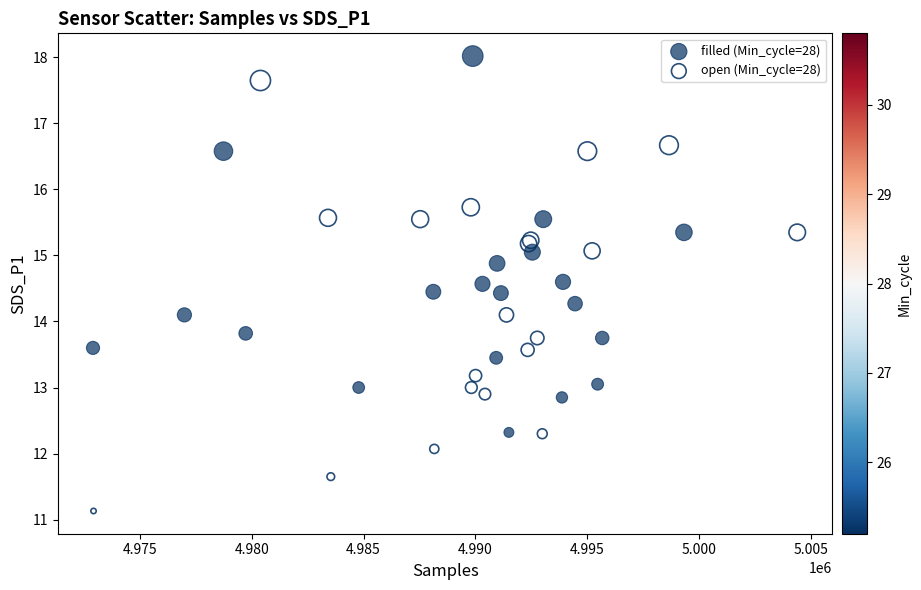

Which series reaches the minimum Y coordinate?

open (Min_cycle=28)